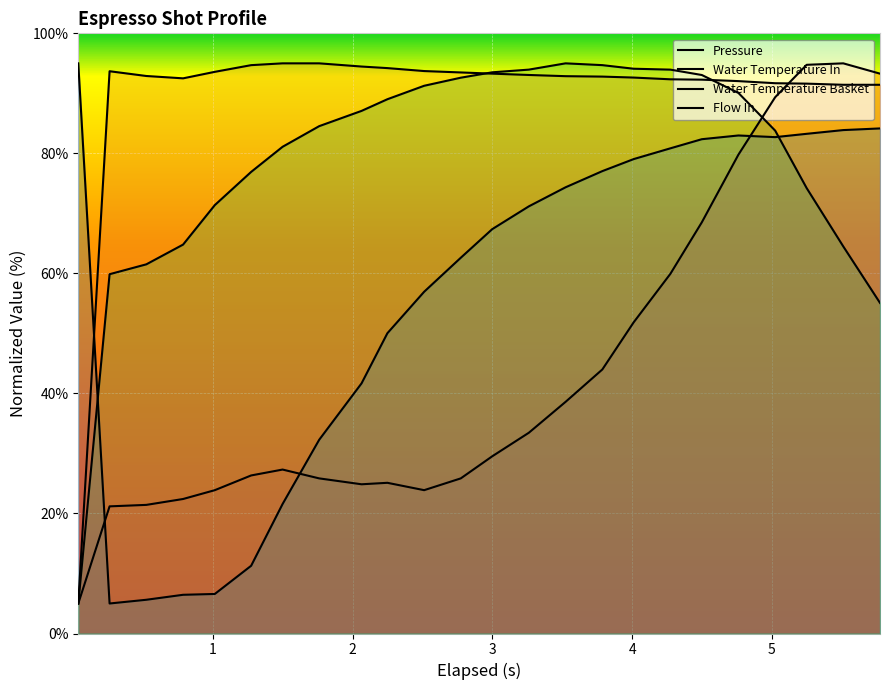

Which has a higher value, 1 or 4?

4